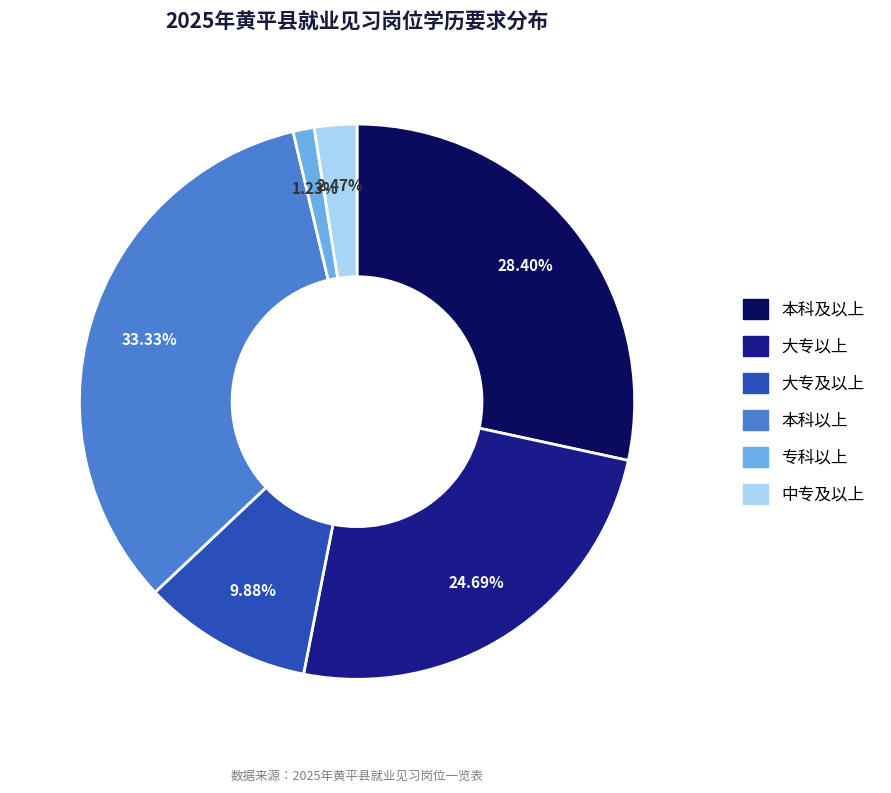

Which has a higher value, 本科及以上 or 大专及以上?

本科及以上